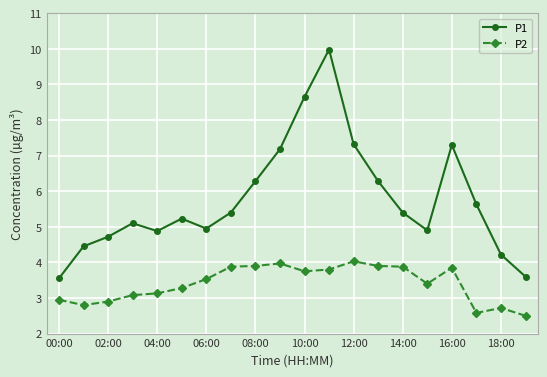

What is the maximum value for P1?

10.0